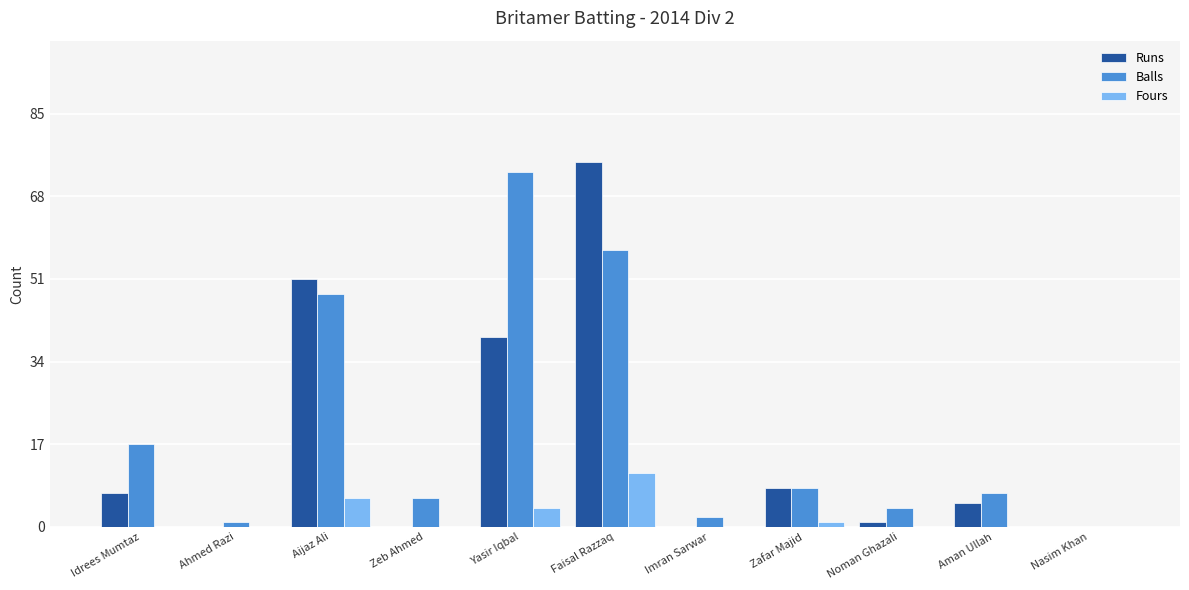

Reading left to right, transcribe all the data shown in this chart.

Runs: 7	0	51	0	39	75	0	8	1	5	0
Balls: 17	1	48	6	73	57	2	8	4	7	0
Fours: 0	0	6	0	4	11	0	1	0	0	0